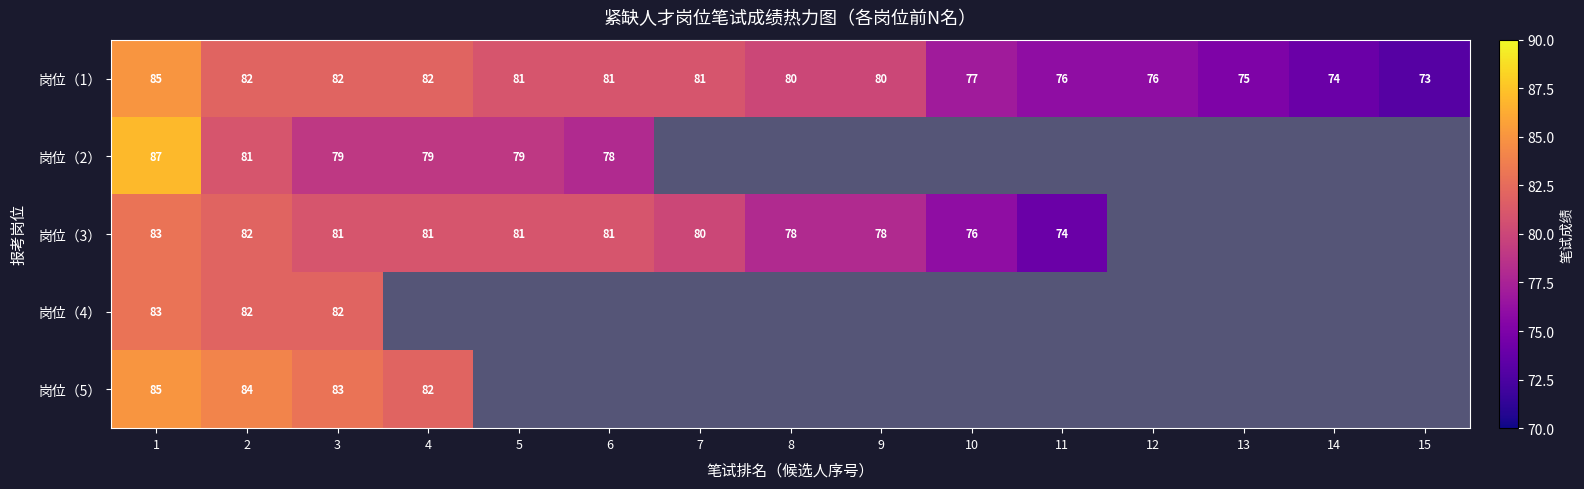

At how many categories does at least one series exceed 84?

1